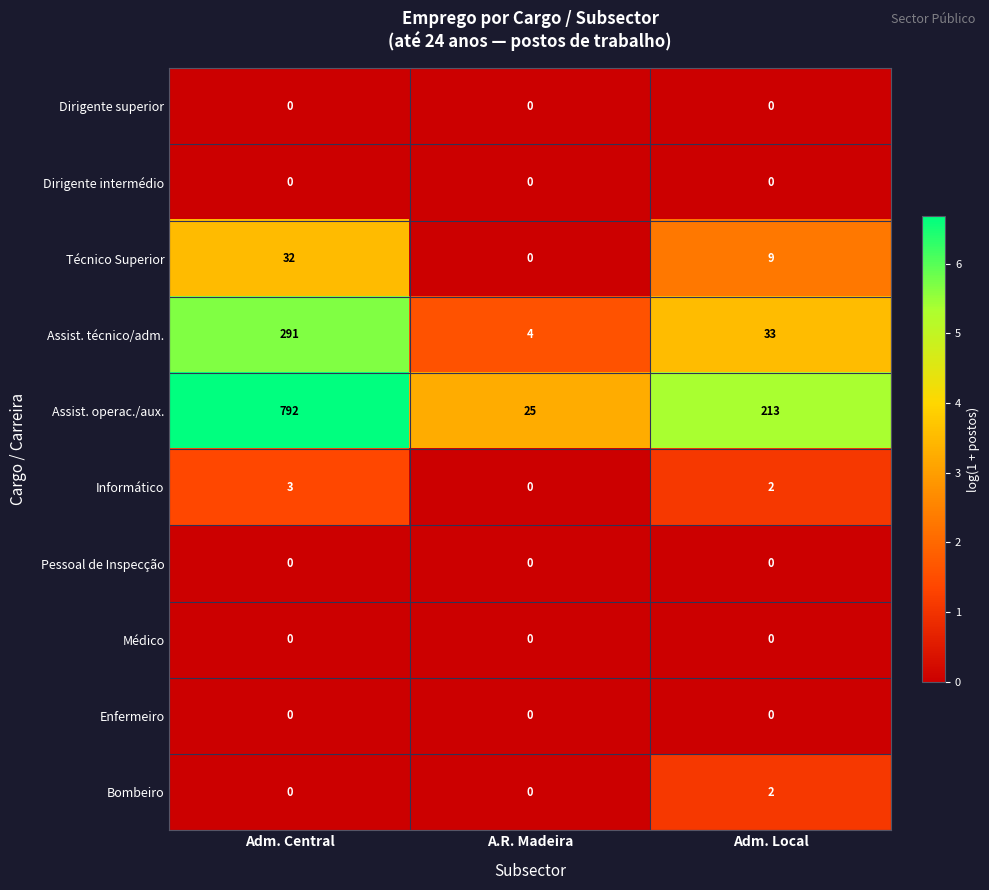

Which category has the highest value across all series?

Adm. Central